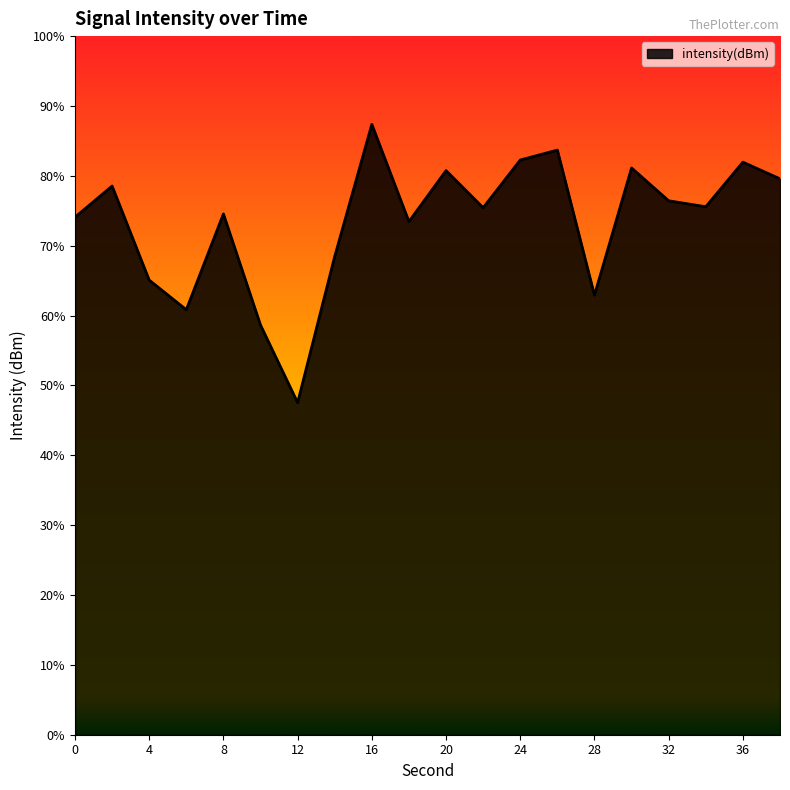

How many lines are shown in the chart?

1